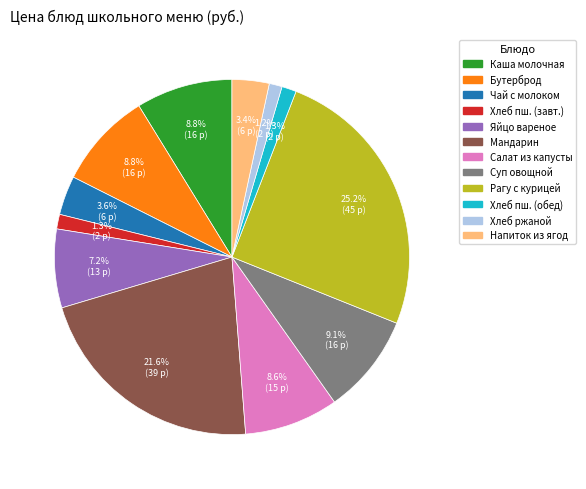

Does any single category account for the majority?

No